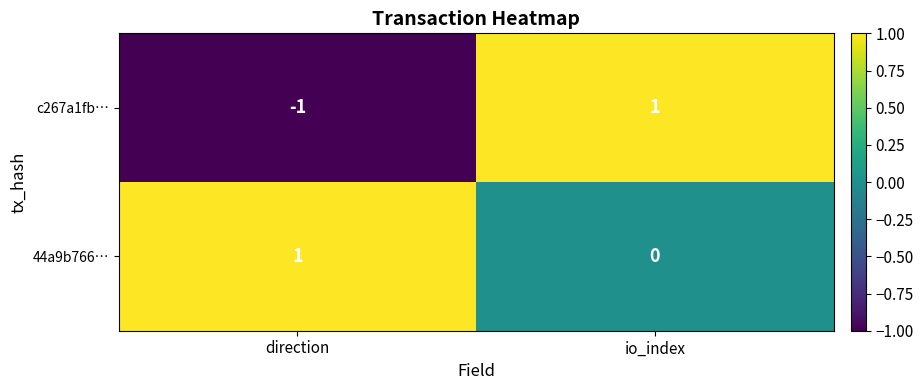

True or false: c267a1fb… has a value of 1 at io_index.

True